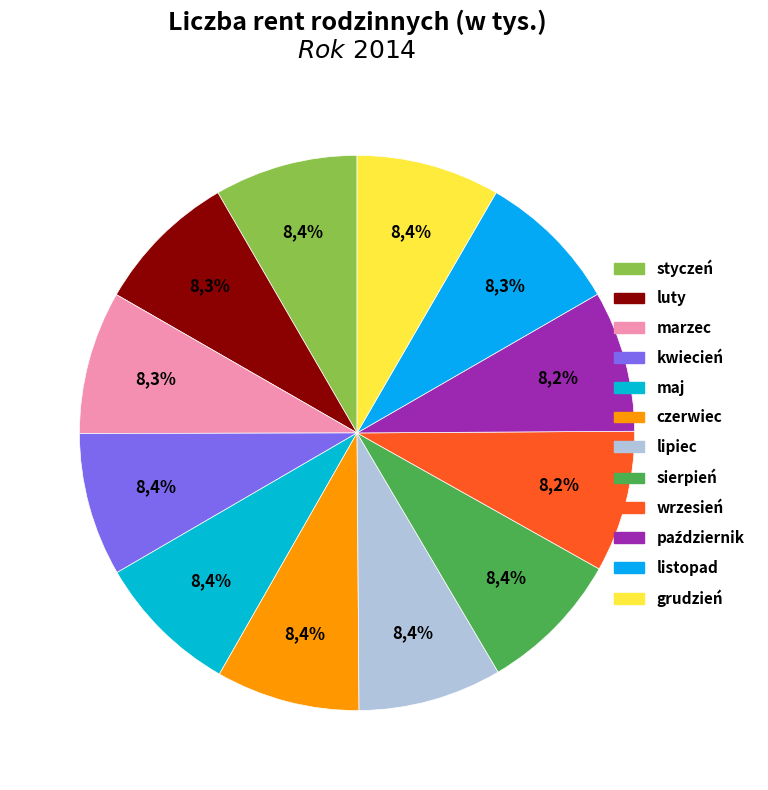

Is the sum of kwiecień and grudzień greater than half?

No